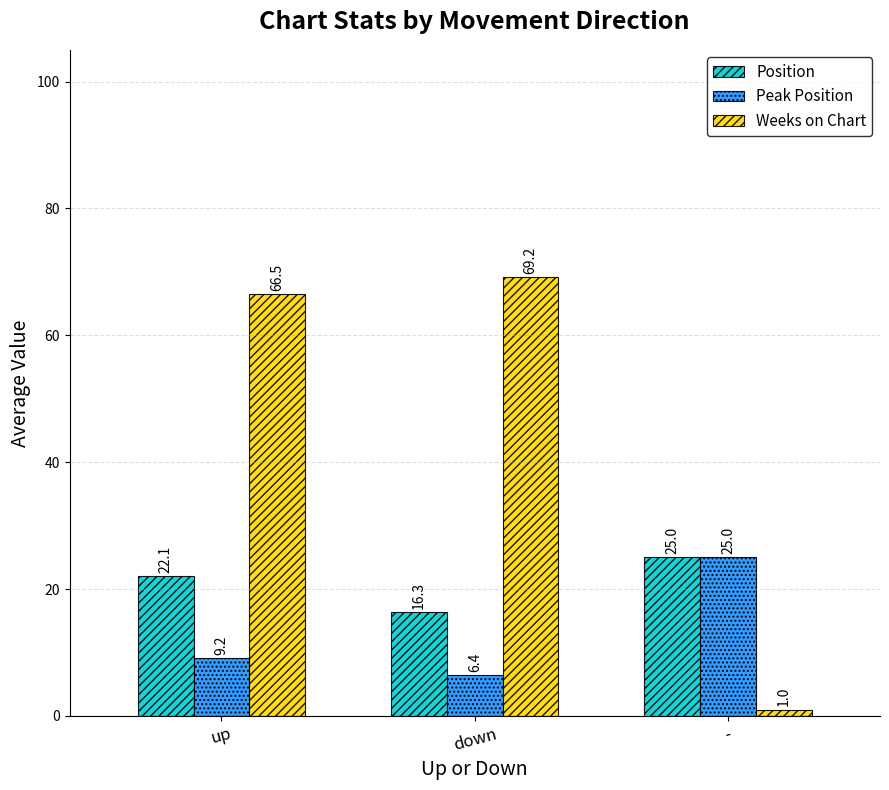

Reading left to right, what are all the values shown in this chart?

Position: up=22.1	down=16.3	-=25.0
Peak Position: up=9.2	down=6.4	-=25.0
Weeks on Chart: up=66.5	down=69.2	-=1.0